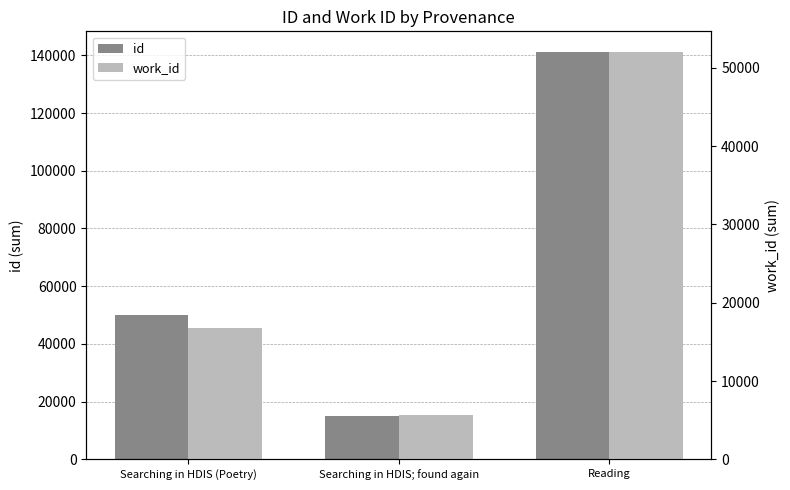

What is the average value of the id series?

68727